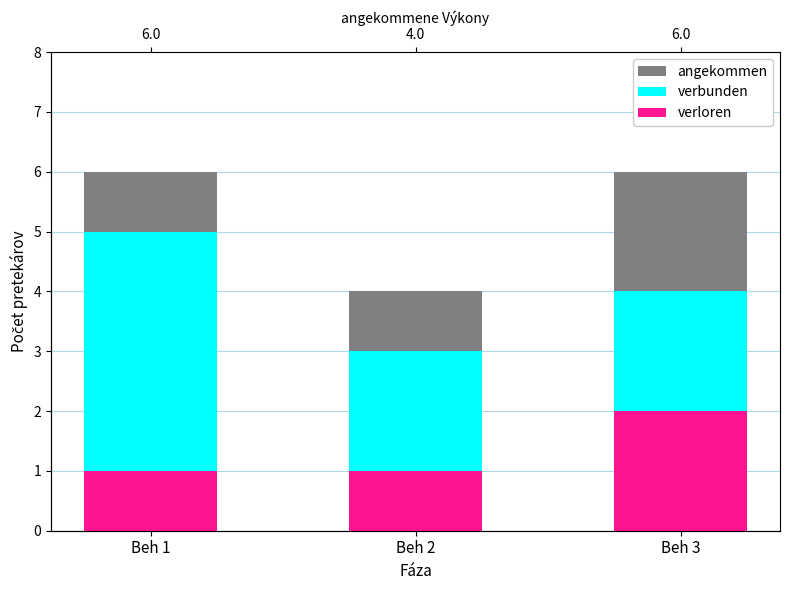

What is the sum of the verbunden values at Beh 1 and Beh 2?

8